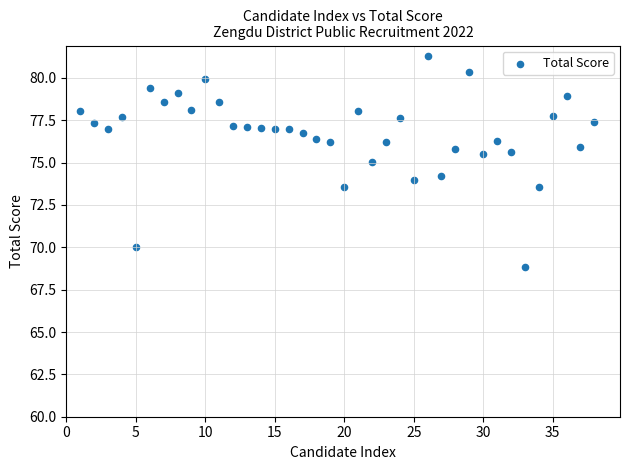

What is the range of Y values (max minus min)?

12.5